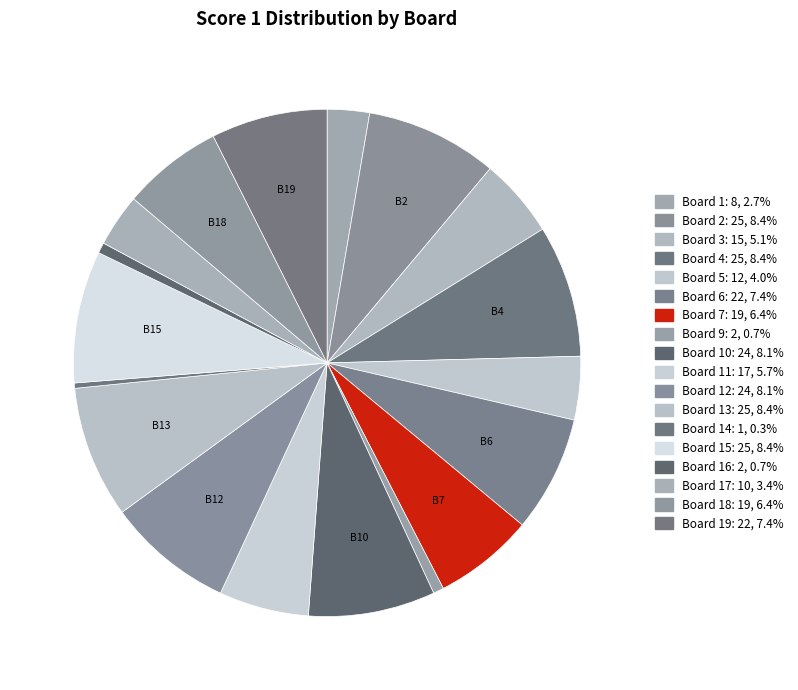

How many slices are in this pie chart?

18